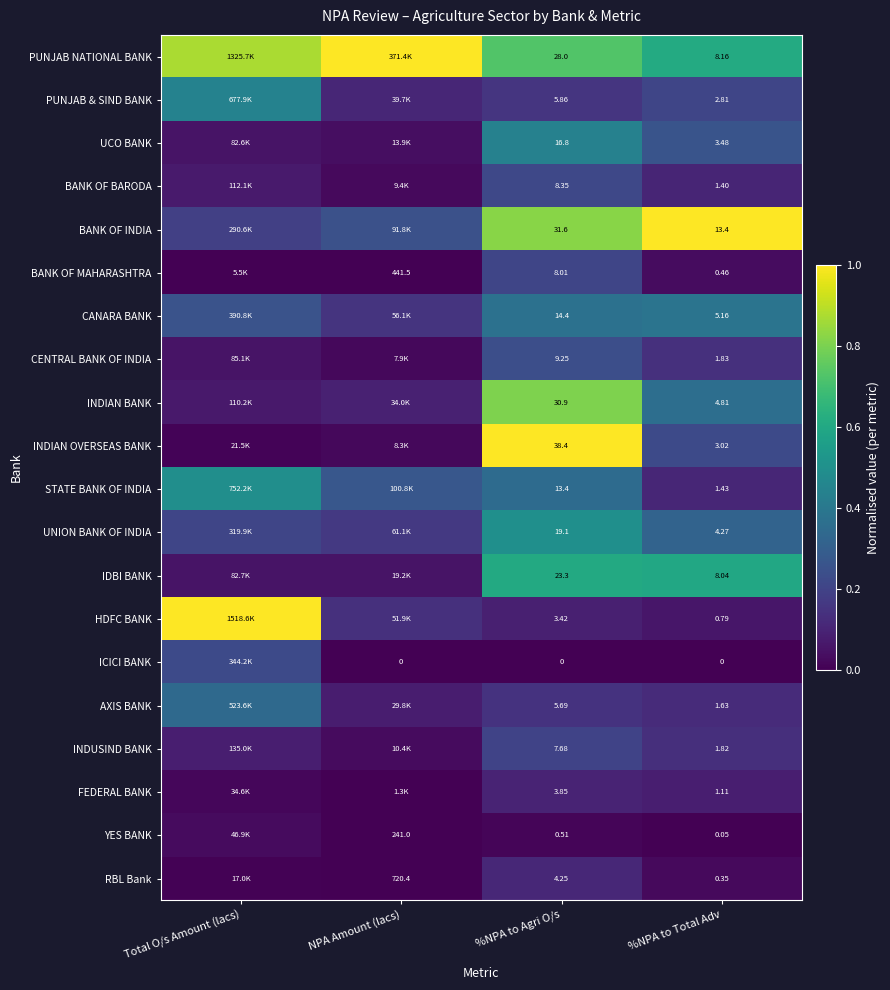

At how many categories does at least one series exceed 0?

4